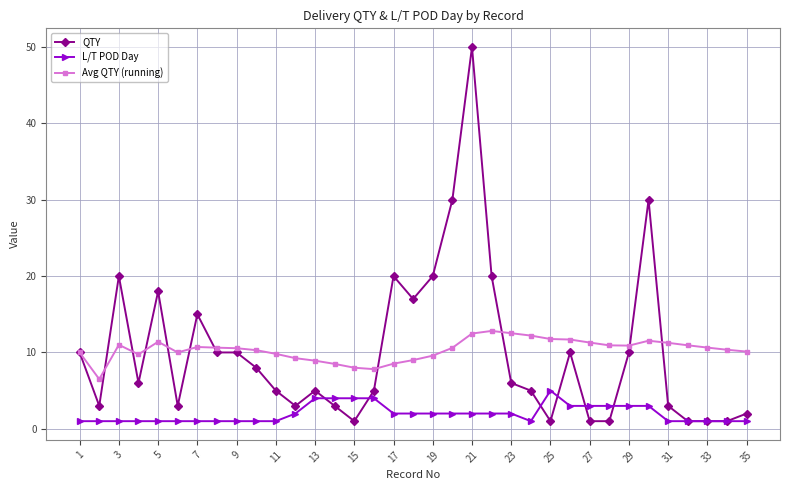

What is the sum of all L/T POD Day values?

69.0